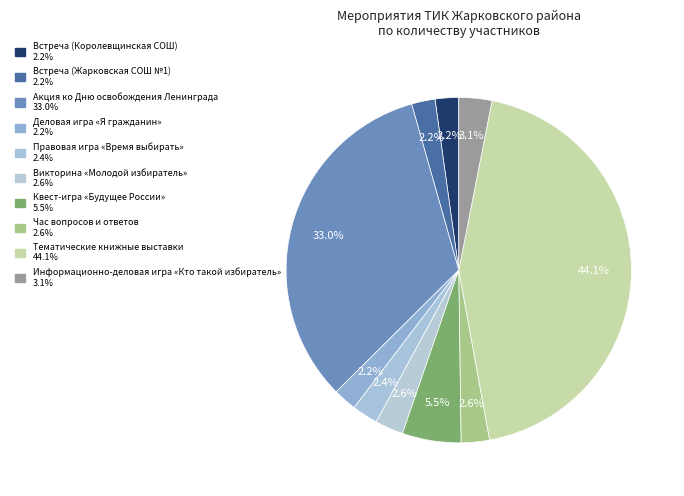

What is the smallest slice in the pie chart?

Встреча (Королевщинская СОШ)